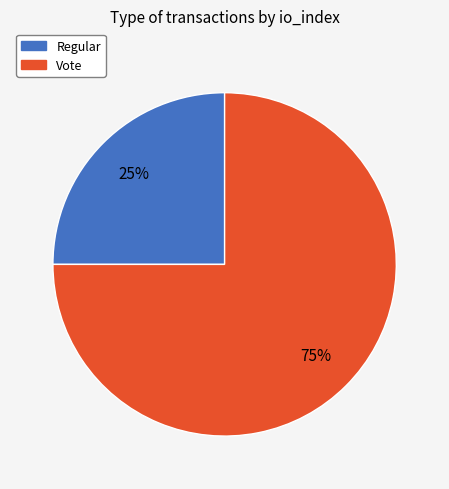

Count the number of slices in the pie.

2